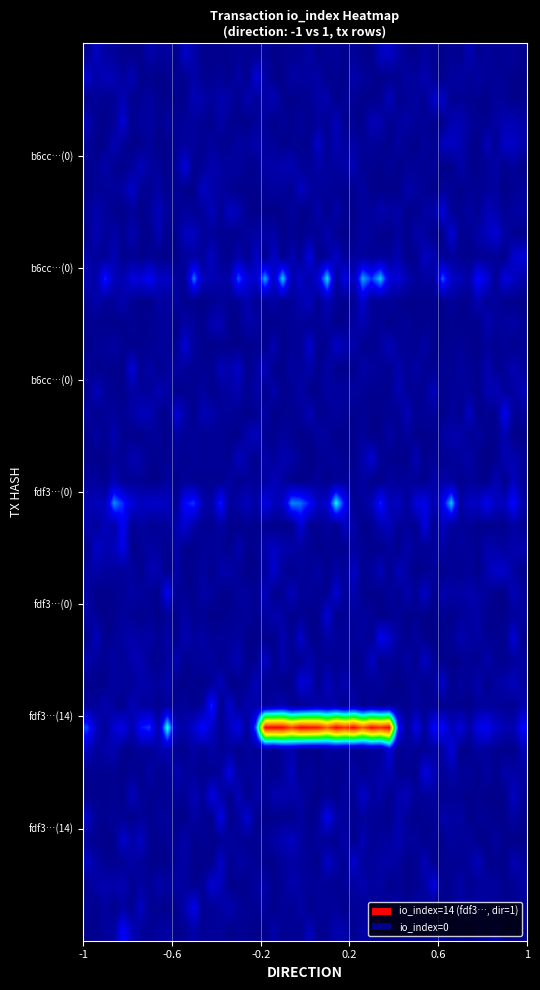

At how many categories does at least one series exceed 1?

1